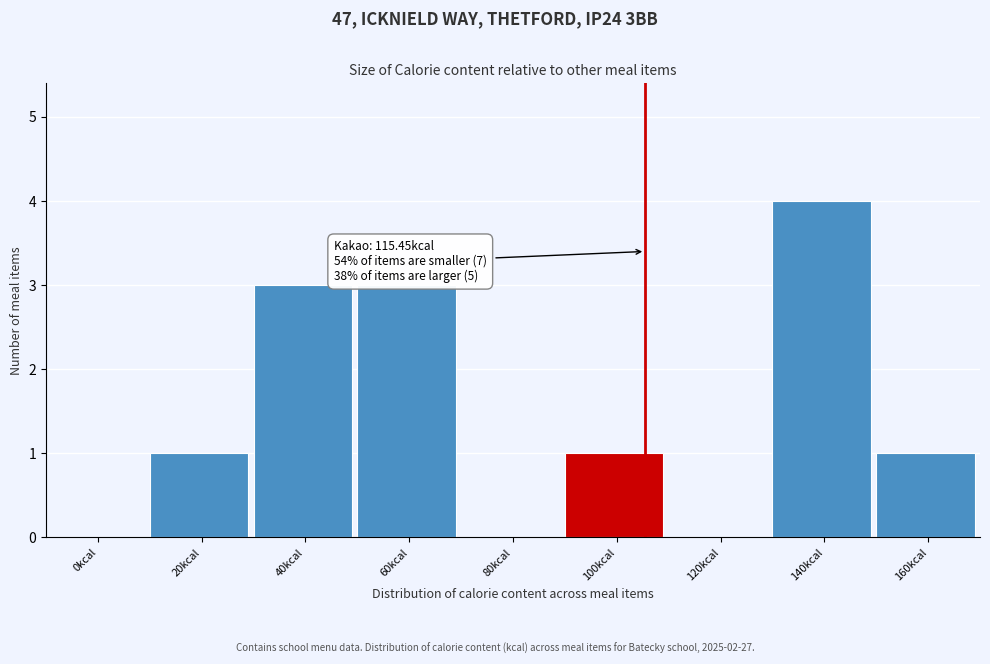

Reading right to left, extract all data points from this chart.

160kcal=1	140kcal=4	120kcal=0	100kcal=1	80kcal=0	60kcal=3	40kcal=3	20kcal=1	0kcal=0